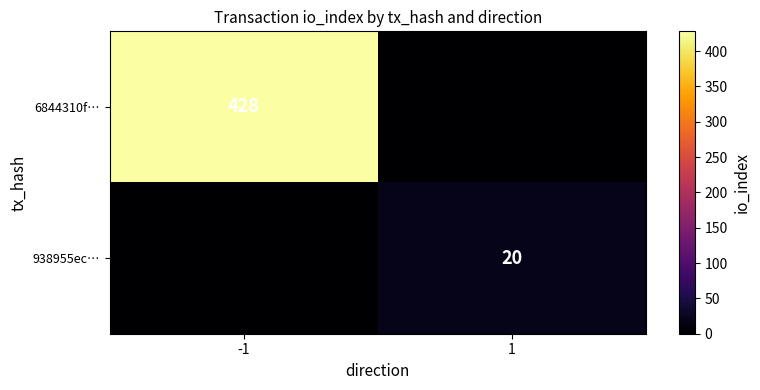

Between 1 and -1, which is larger?

-1